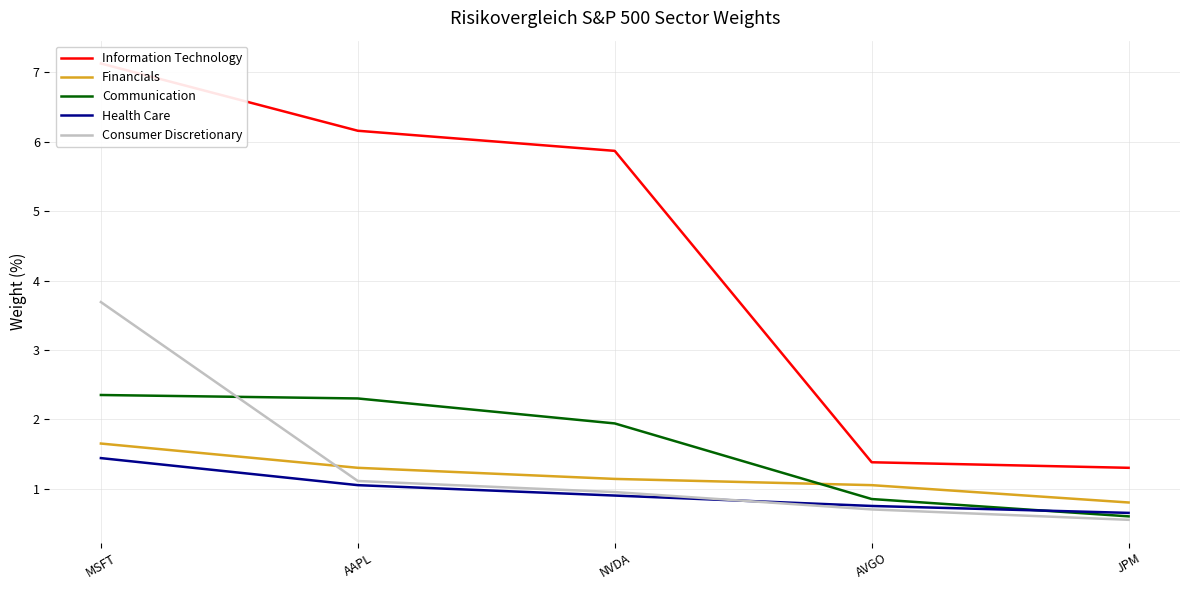

What value does the Information Technology series have at MSFT?

7.1